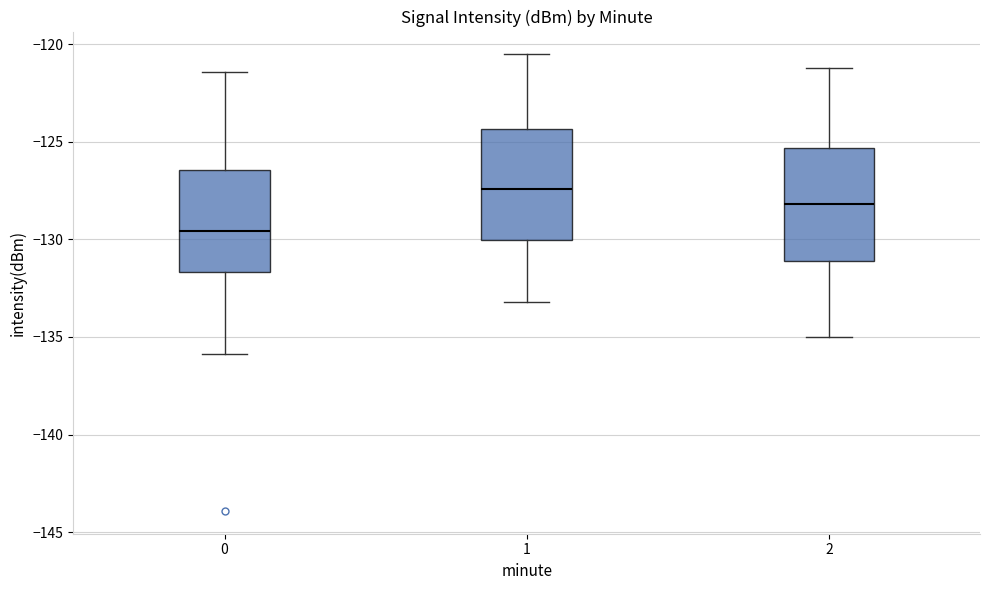

Where is the upper edge of the box at x = 1 on the y-axis? The values are not printed on the chart, so give them approximately, as read against the axis.

-124.5